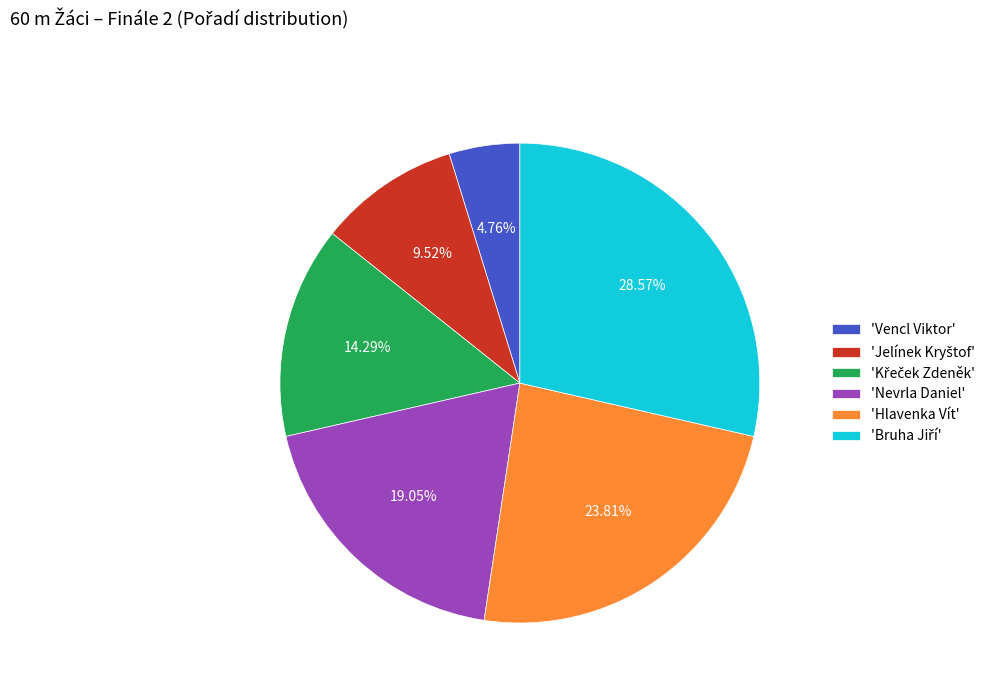

Which slice is the smallest?

'Vencl Viktor'